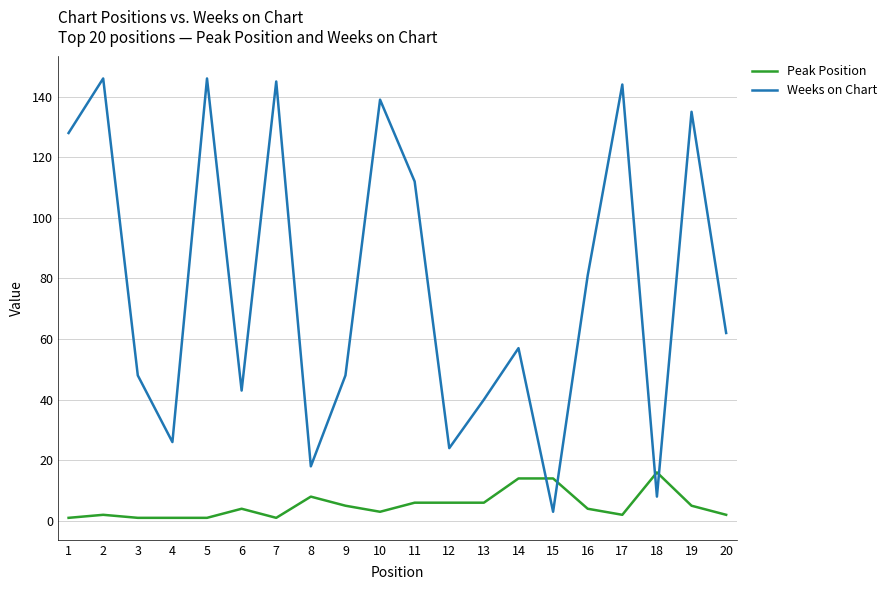

Which series has the largest total across all categories?

Weeks on Chart